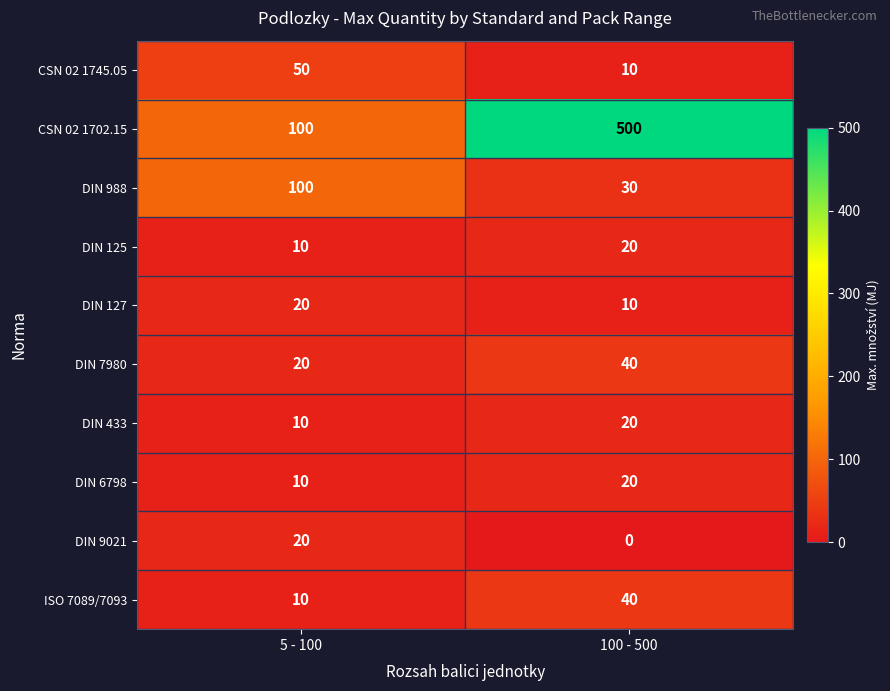

List the labels in order of DIN 988 value, smallest first.

100 - 500, 5 - 100